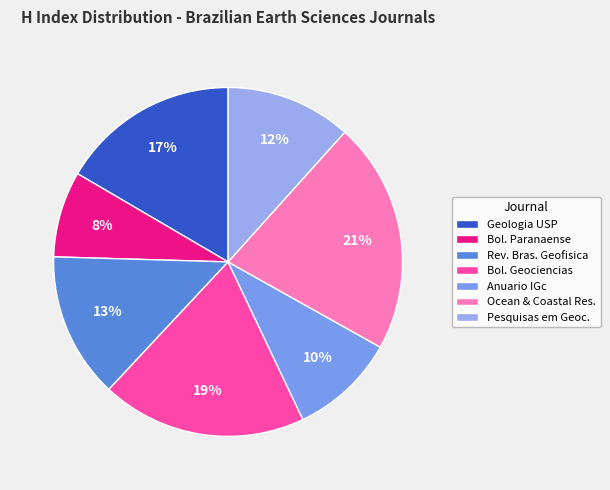

Which slice is the largest?

Ocean & Coastal Res.